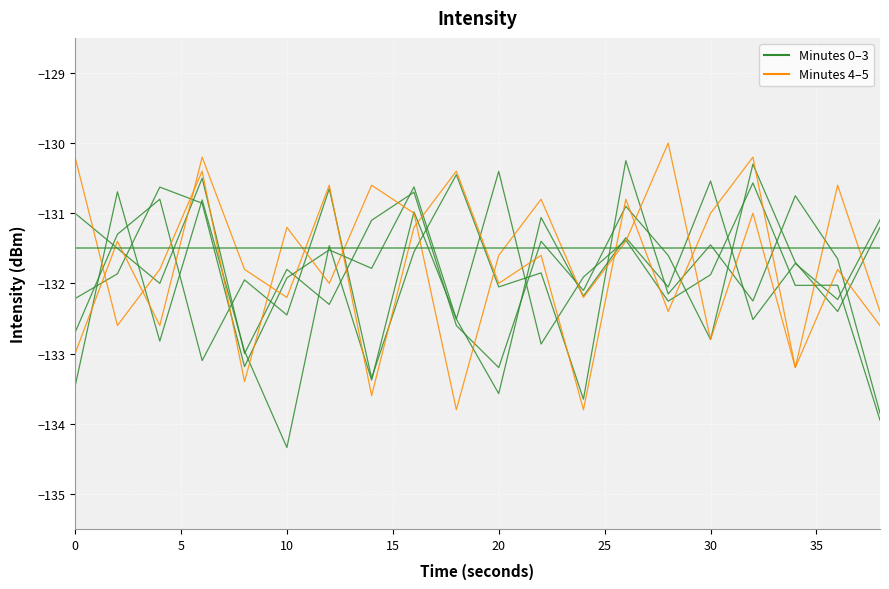

What is the maximum value shown in the chart?

-130.0